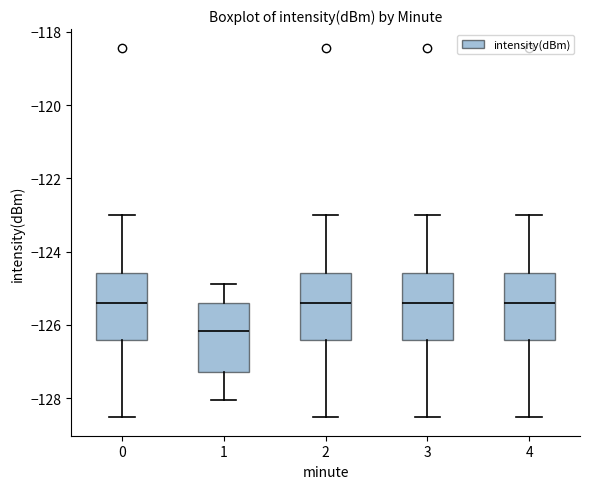

Reading left to right, read every box against the y-axis: the position of its median line, the range the box covers, and the ends of its whiskers. The values are not printed on the chart, so give them approximately, as read against the axis.

0: median -125.4, box -126.4 to -124.6, whiskers -128.6 to -123.0
1: median -126.2, box -127.2 to -125.4, whiskers -128.0 to -124.8
2: median -125.4, box -126.4 to -124.6, whiskers -128.6 to -123.0
3: median -125.4, box -126.4 to -124.6, whiskers -128.6 to -123.0
4: median -125.4, box -126.4 to -124.6, whiskers -128.6 to -123.0